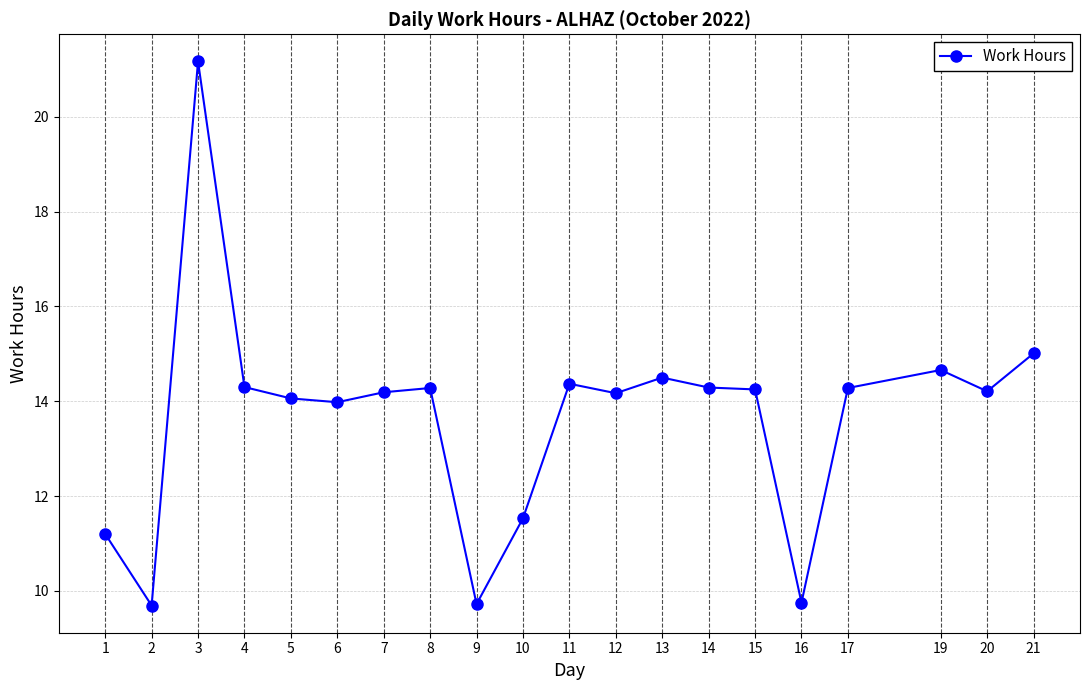

At which category does the data reach its first local peak?

3